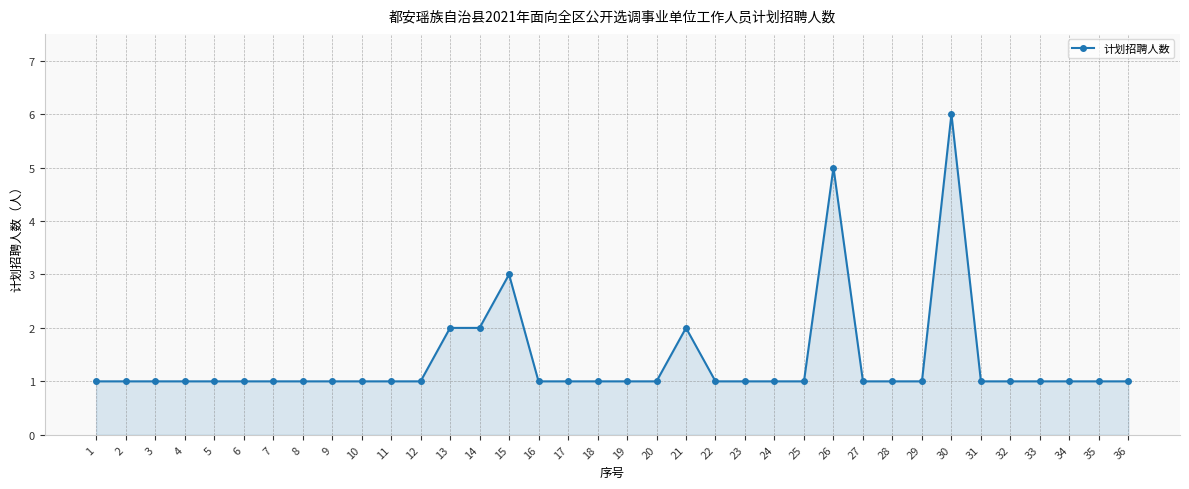

Read the value at 18.

1